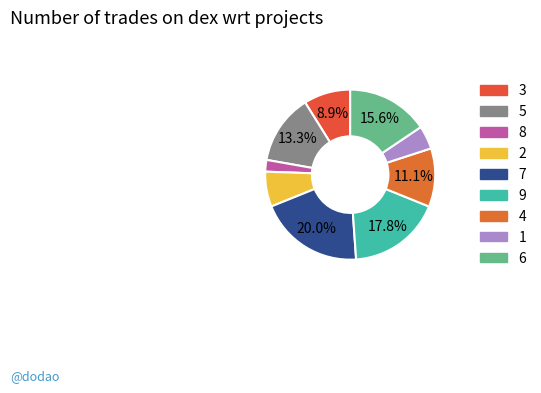

Is there any slice that represents more than half of the pie?

No